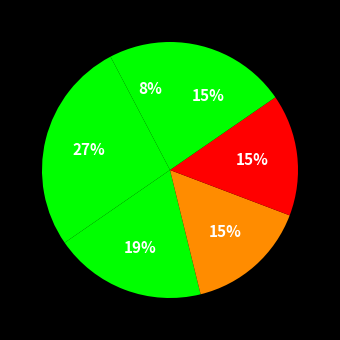

Count the number of slices in the pie.

6